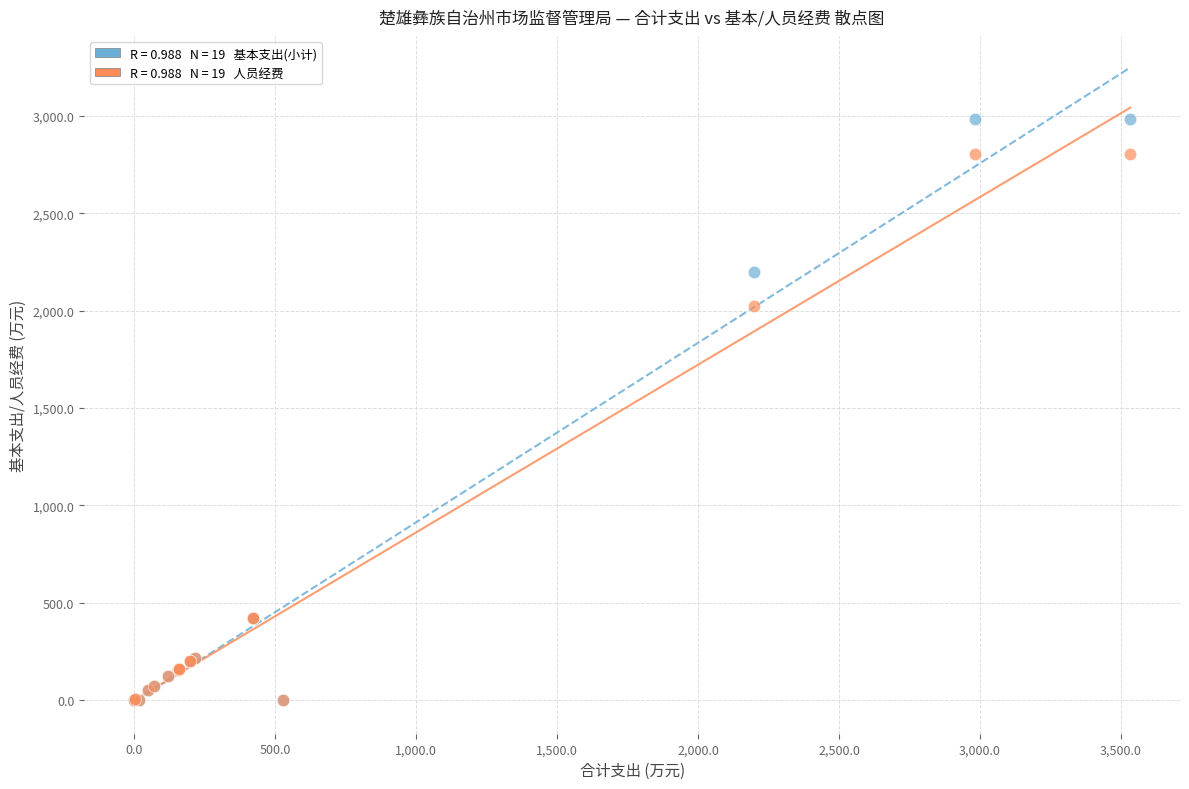

Across all series, what Y value is closest to 1491?

2022.3